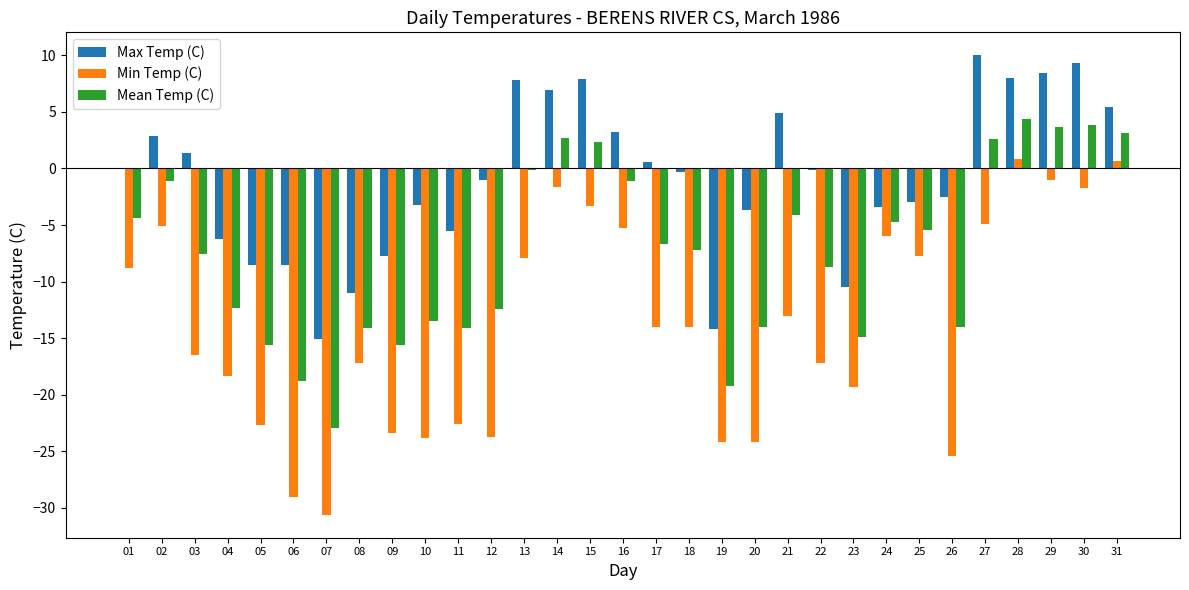

The value of Mean Temp (C) at 16 is -1.1. True or false?

True